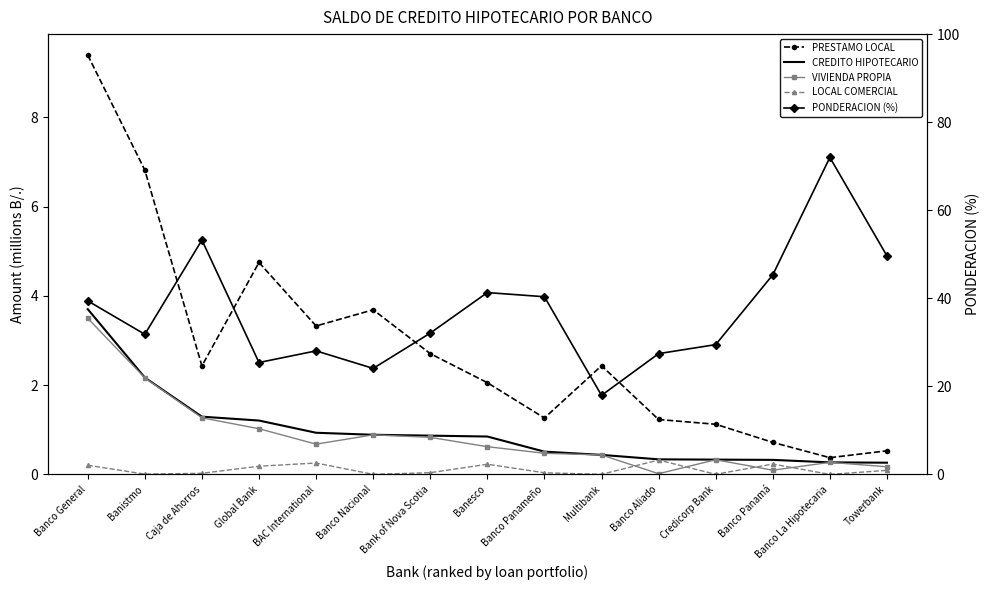

What is the sum of all PONDERACION (%) values?

557.5